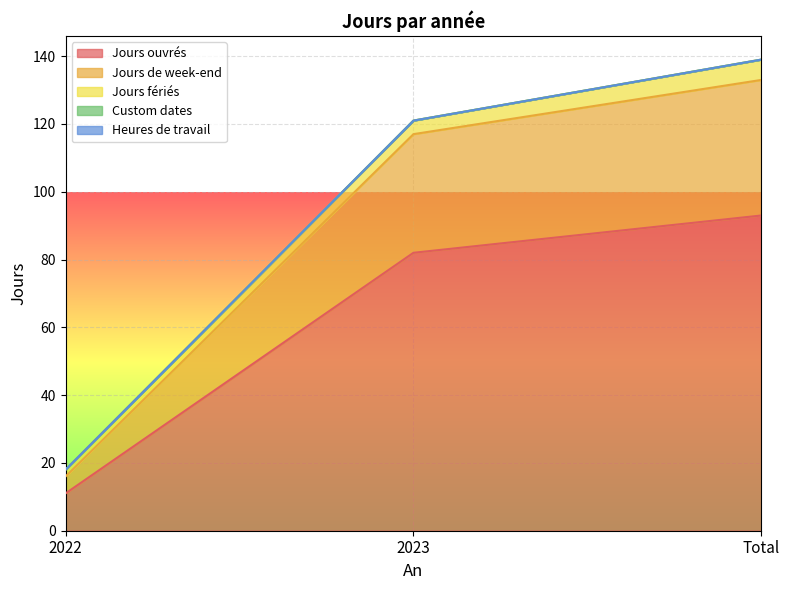

The value of Custom dates at Total is 0. True or false?

True